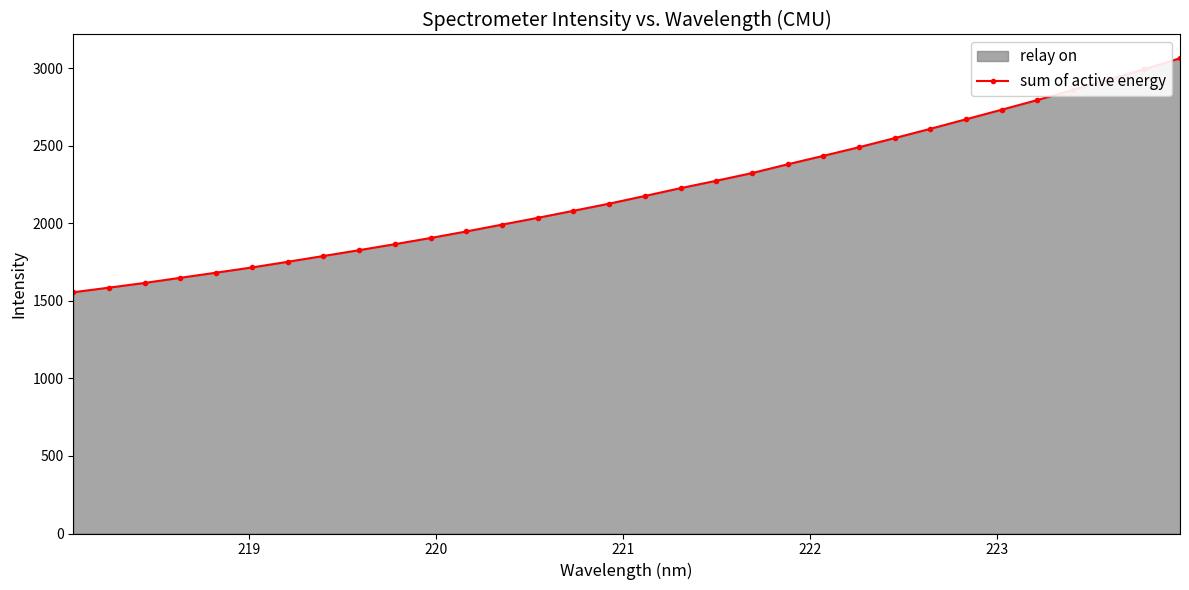

What is the difference between the maximum and minimum values?

1509.3